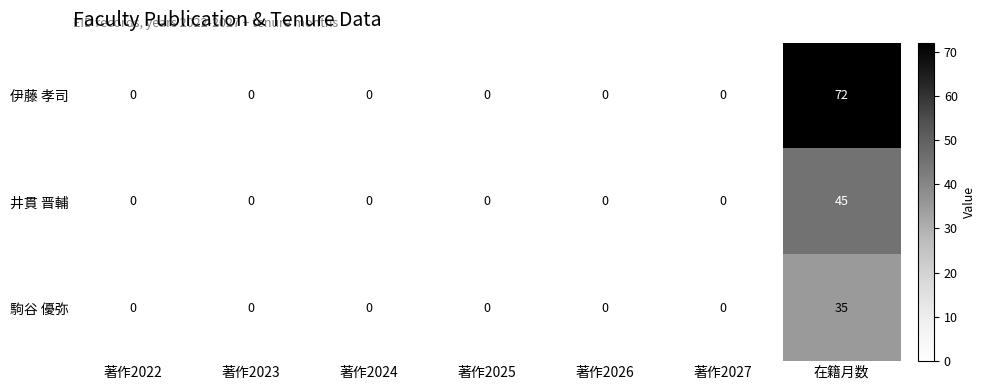

Which series has the widest spread of values?

伊藤 孝司